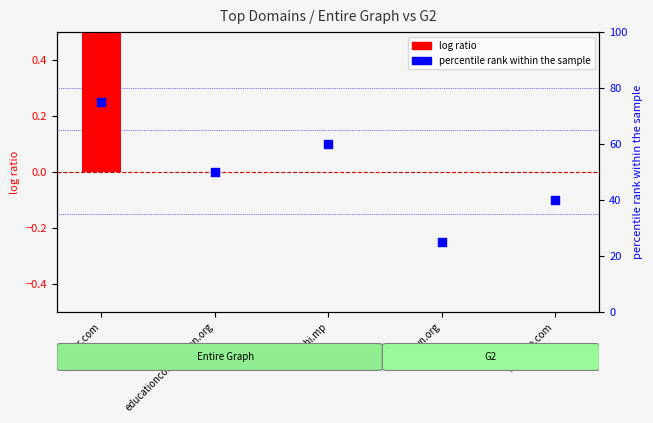

Which series has the largest total across all categories?

percentile rank within the sample